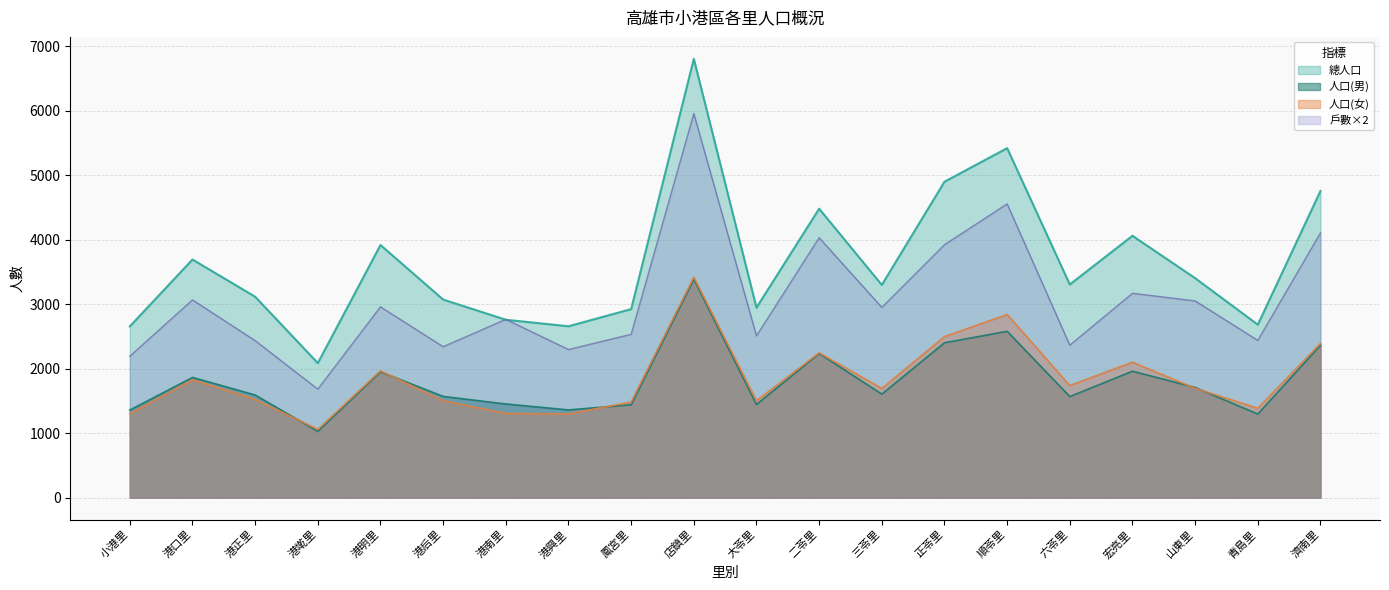

What is the difference between the maximum and second lowest values in the 總人口 series?

4149